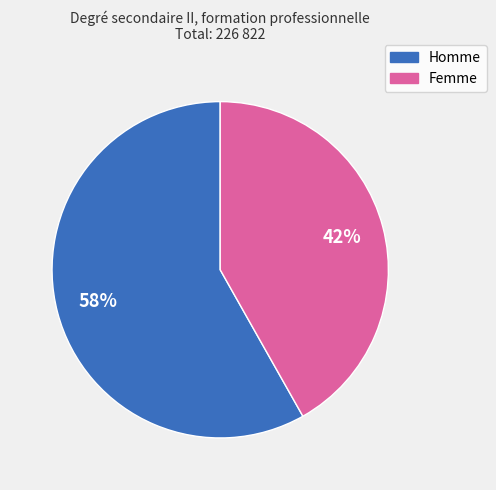

Does any single category account for the majority?

Yes